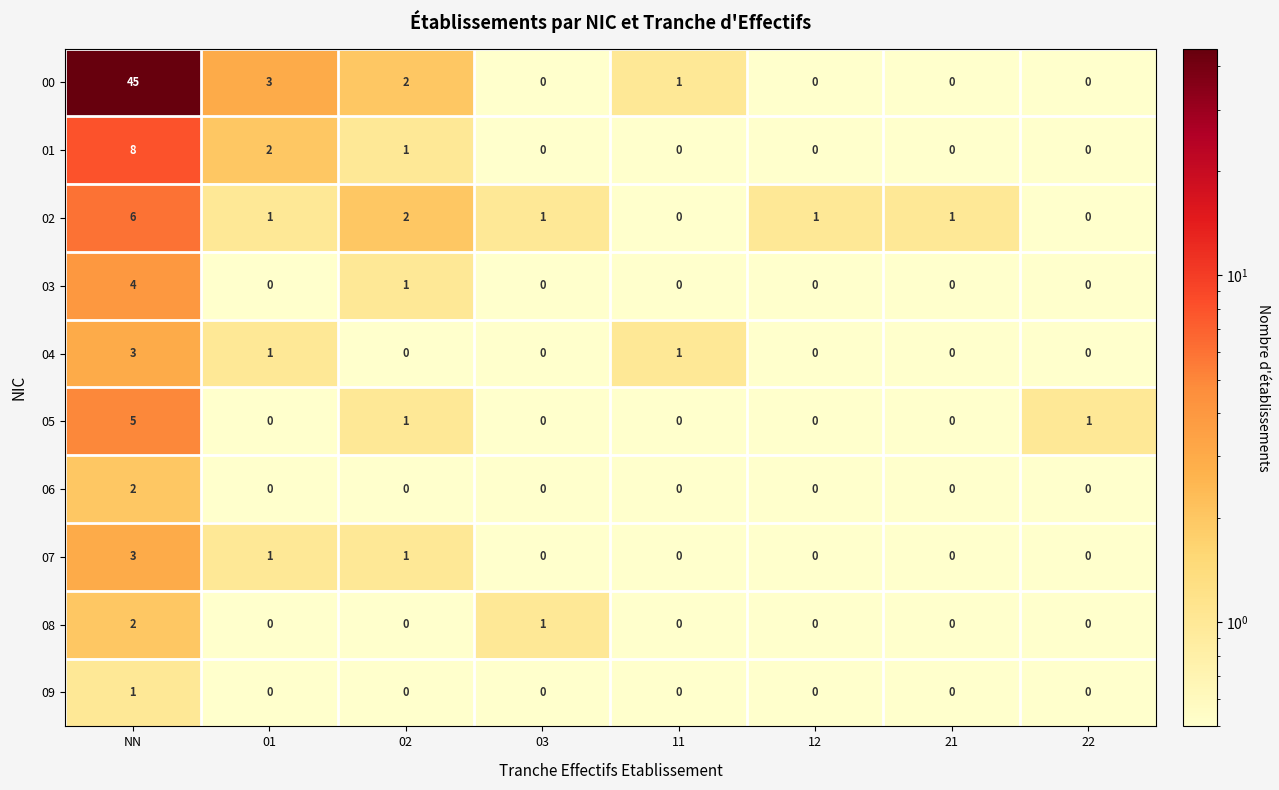

Is the value of 04 at NN greater than the value of 08 at 01?

Yes